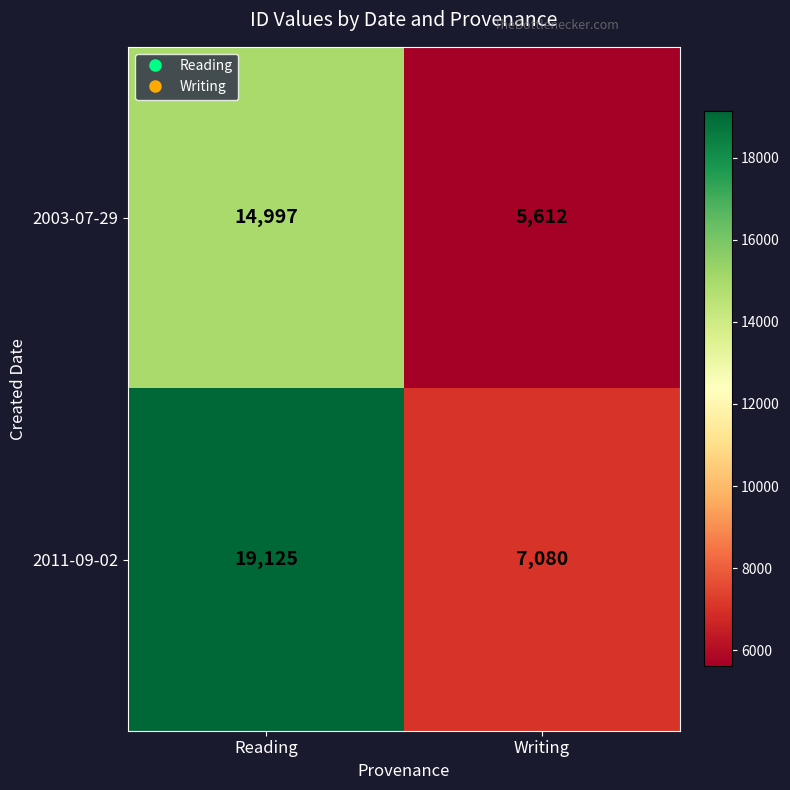

List the series in order of their peak value, lowest first.

2003-07-29, 2011-09-02